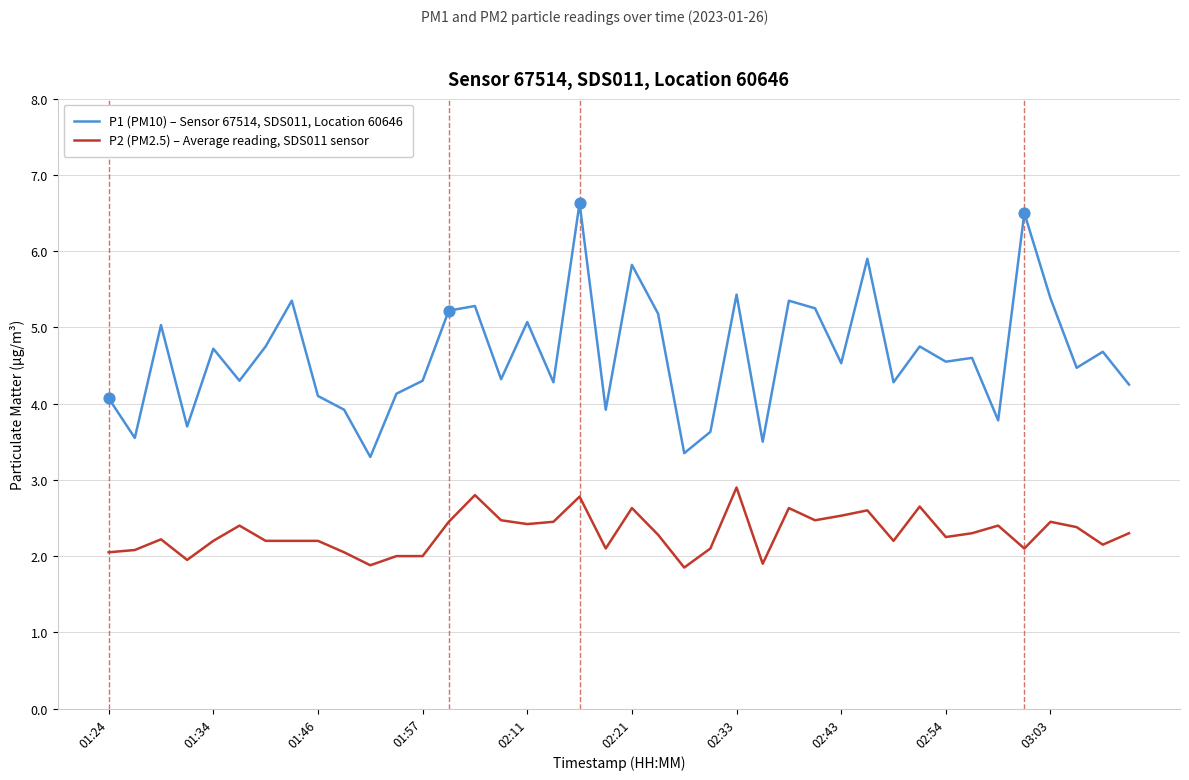

What are all the series names shown in the legend?

P1 (PM10) – Sensor 67514, SDS011, Location 60646, P2 (PM2.5) – Average reading, SDS011 sensor